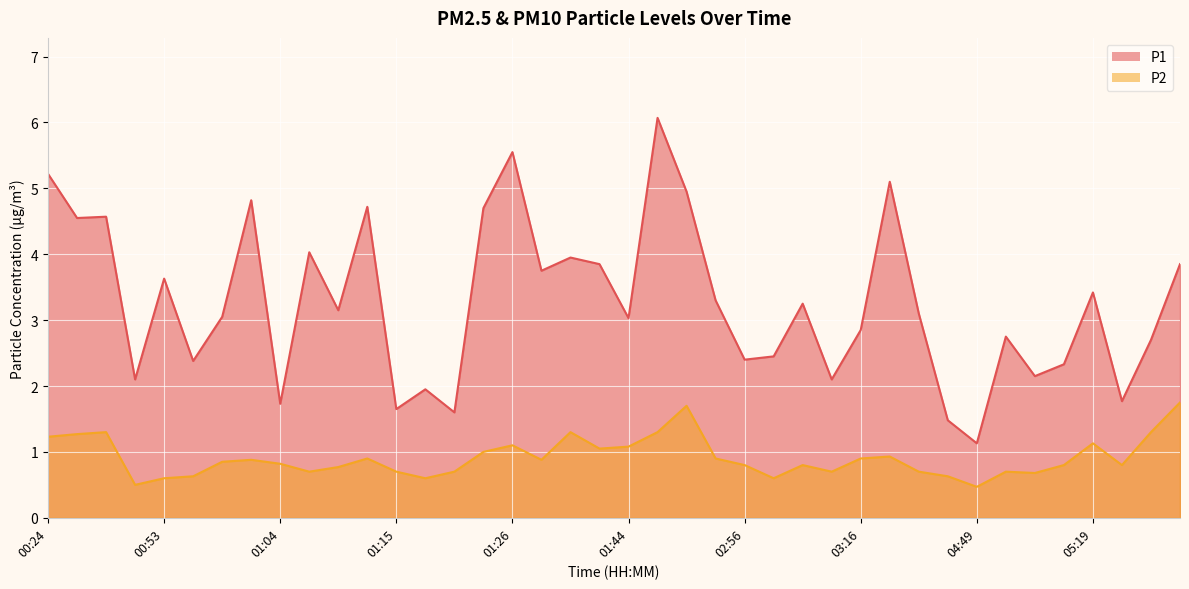

The value of P1 at 01:09 is 3.1. True or false?

True